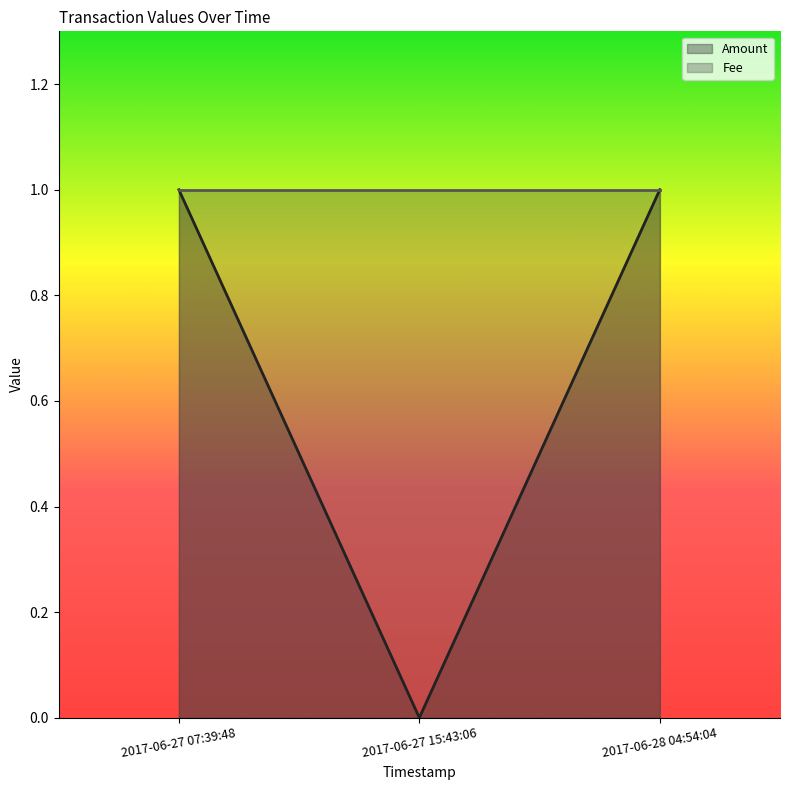

Is it true that the value at 2017-06-27 15:43:06 is 1?

False